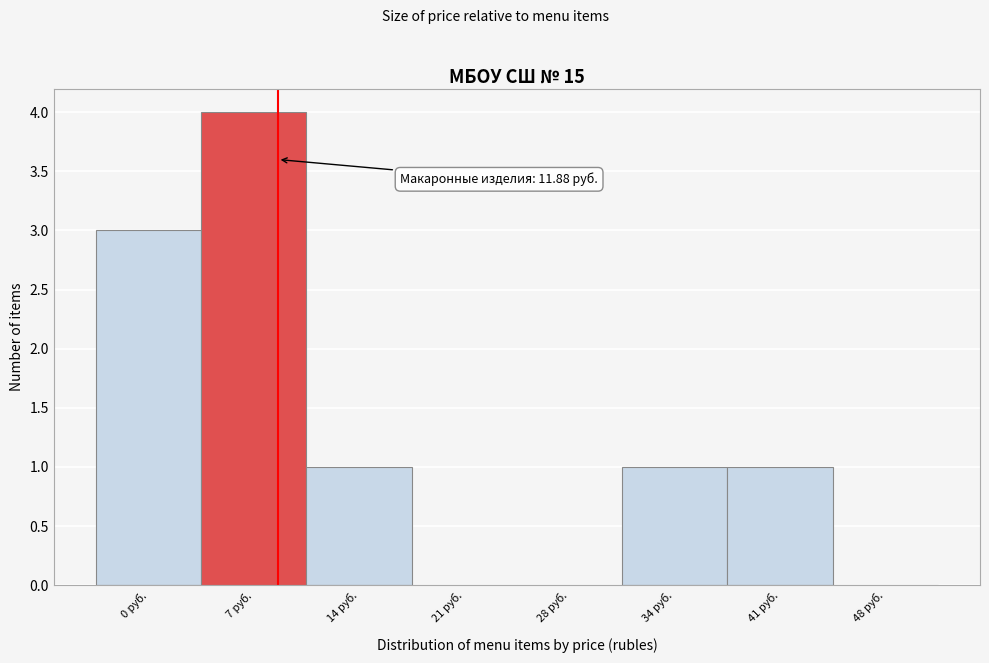

Reading right to left, what are all the values shown in this chart?

48 руб.=0	41 руб.=1	34 руб.=1	28 руб.=0	21 руб.=0	14 руб.=1	7 руб.=4	0 руб.=3